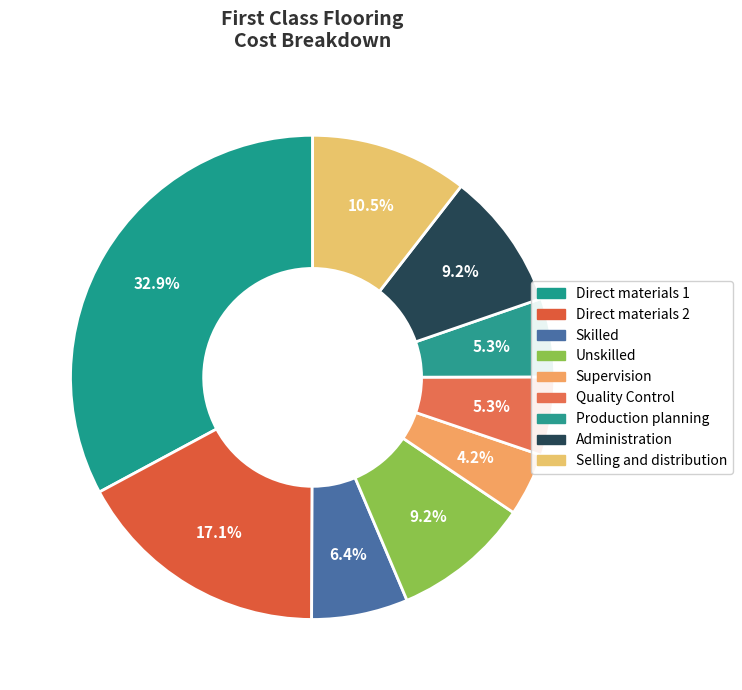

How many segments does this pie chart have?

9